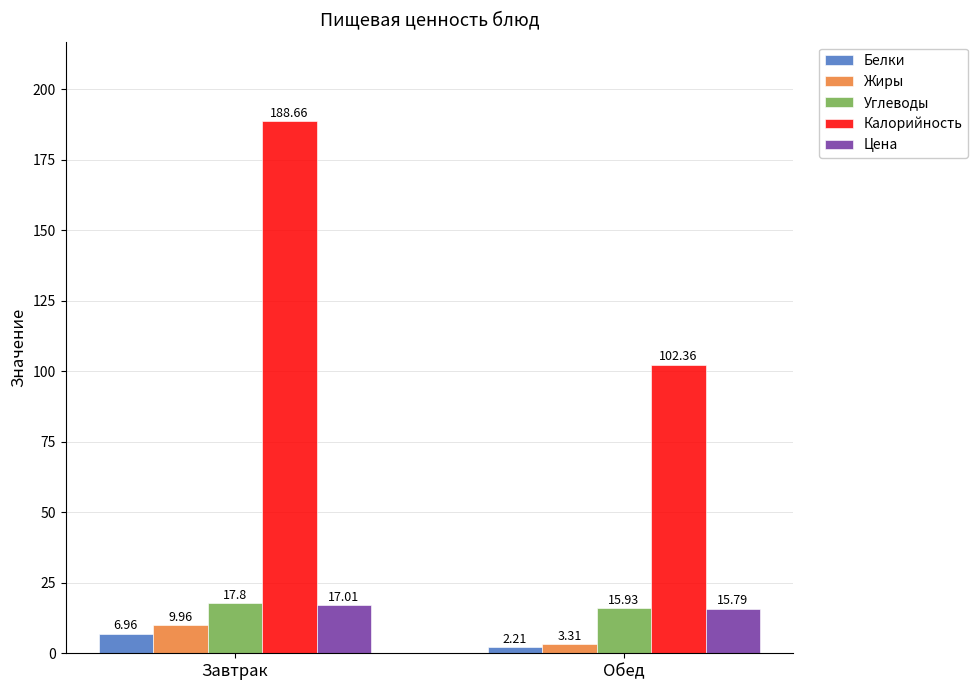

How many data points in Белки are above 6?

1